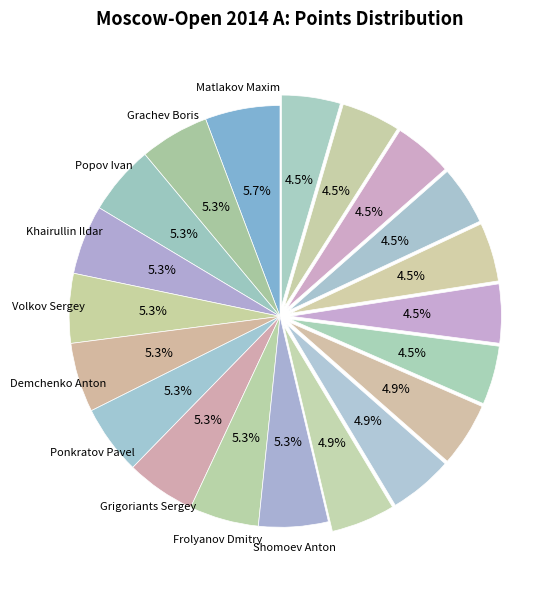

Count the number of slices in the pie.

20